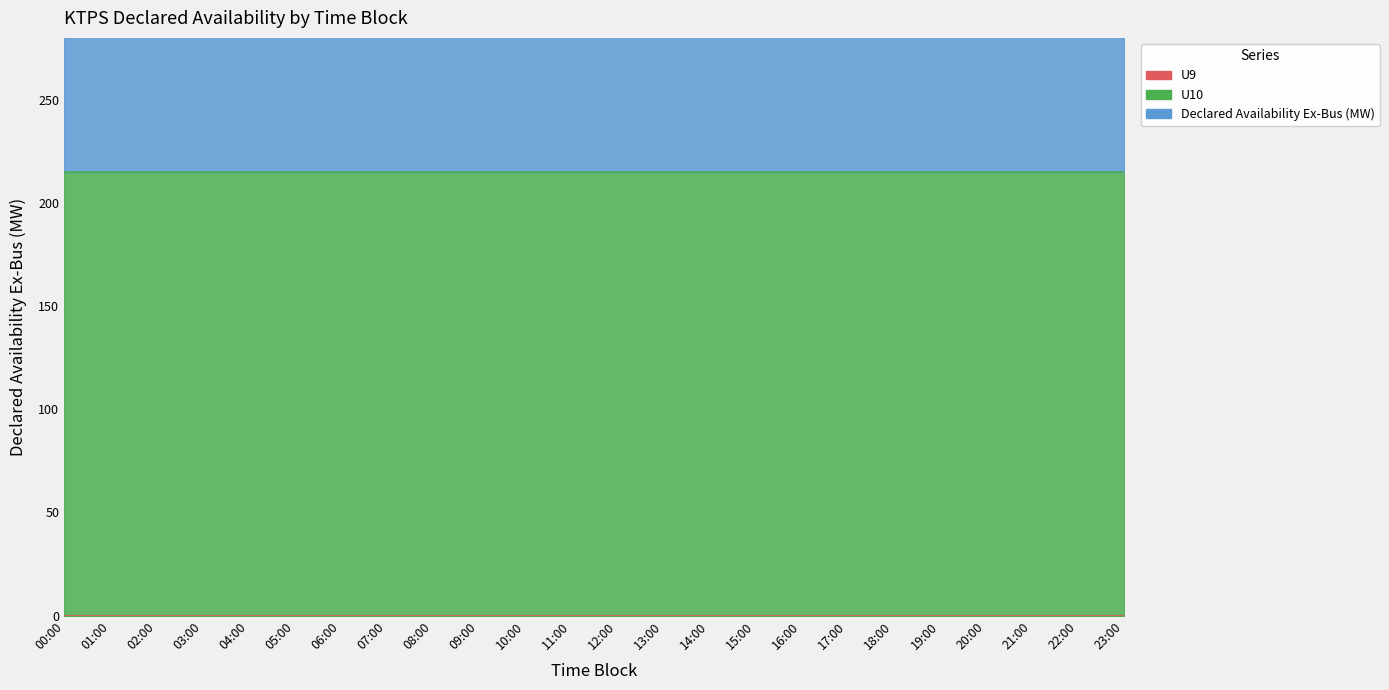

At which category does the chart reach its minimum across all series?

00:00